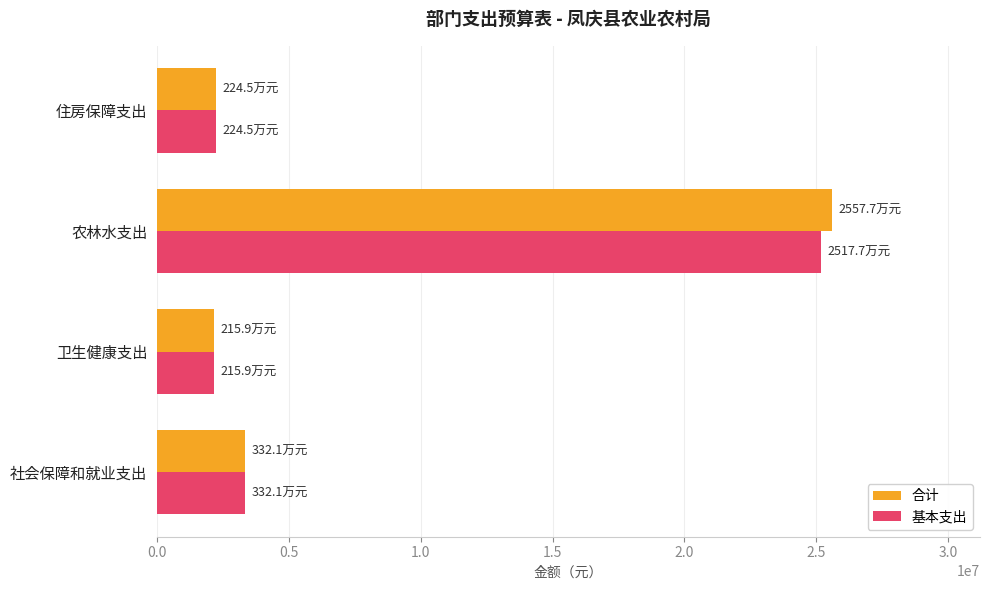

Which series changed the most between 卫生健康支出 and 农林水支出?

合计